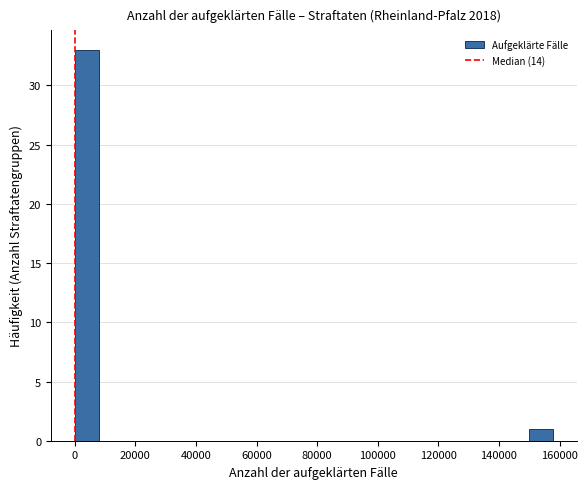

Read against the x-axis, roughly where is the centre of the tallest bar?

4000